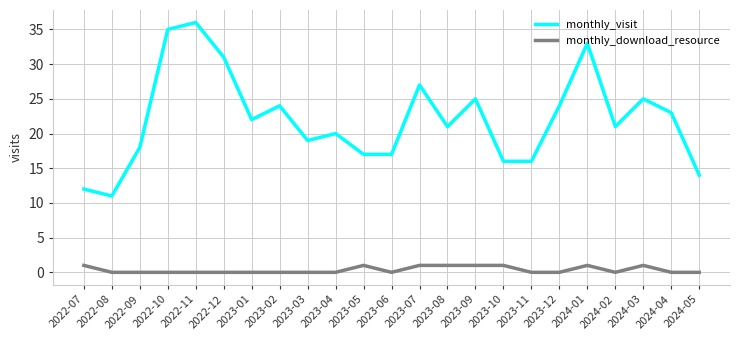

Rank the series at 2022-11 from lowest to highest value.

monthly_download_resource, monthly_visit